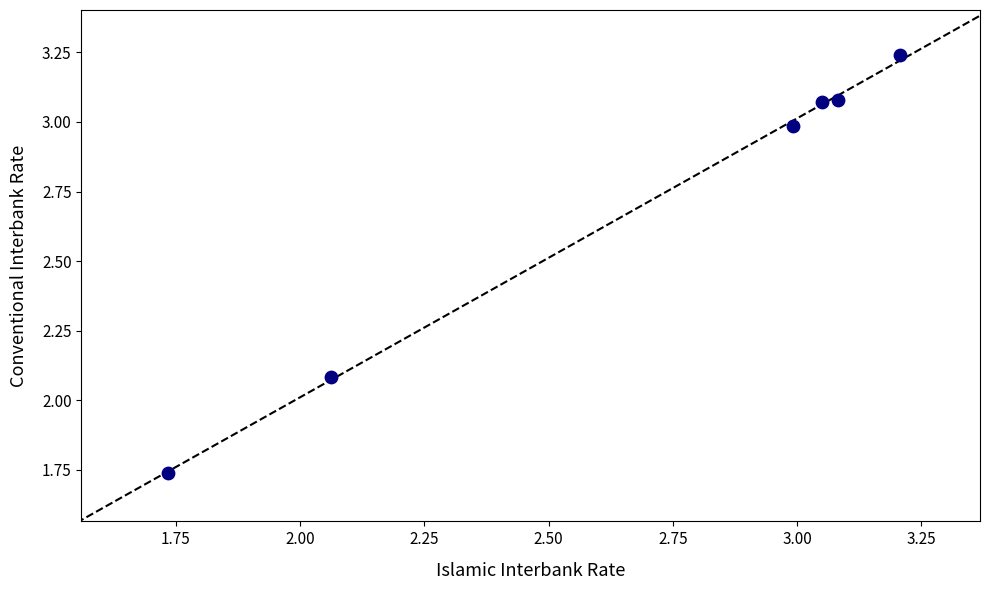

What Y value in the scatter plot is closest to 2?

2.1